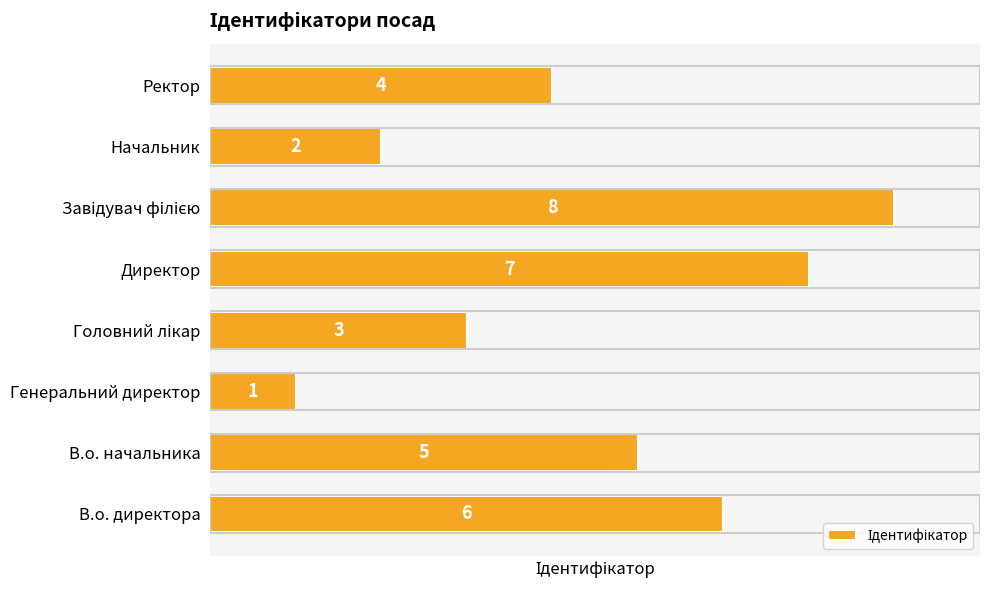

What is the difference between the maximum and second lowest values?

6